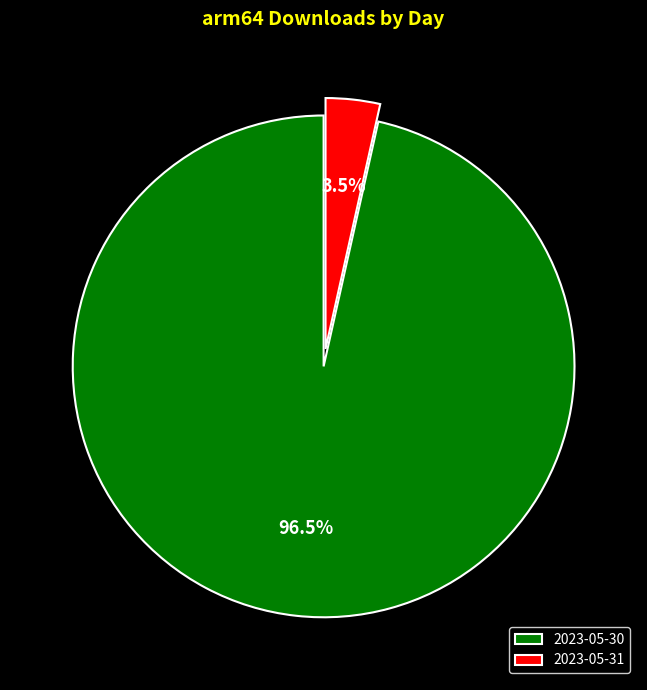

Is there a majority slice in this chart?

Yes